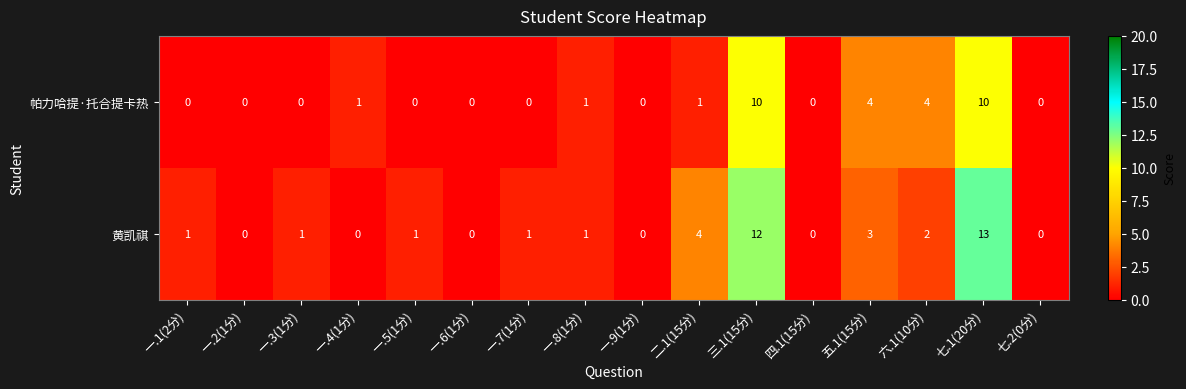

Which series has the widest spread of values?

黄凯祺